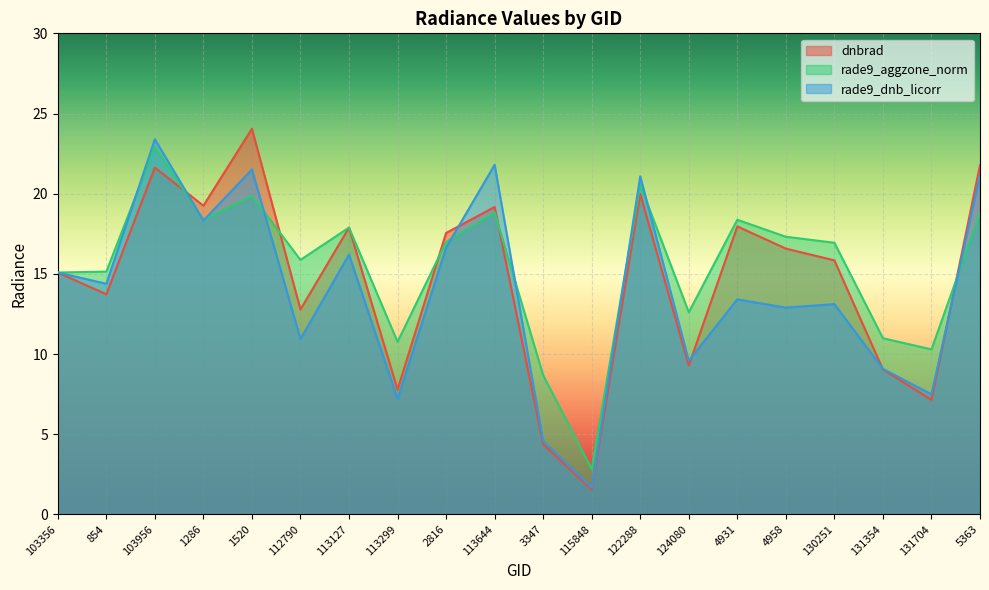

How many values in the rade9_dnb_licorr series are below 14?

10